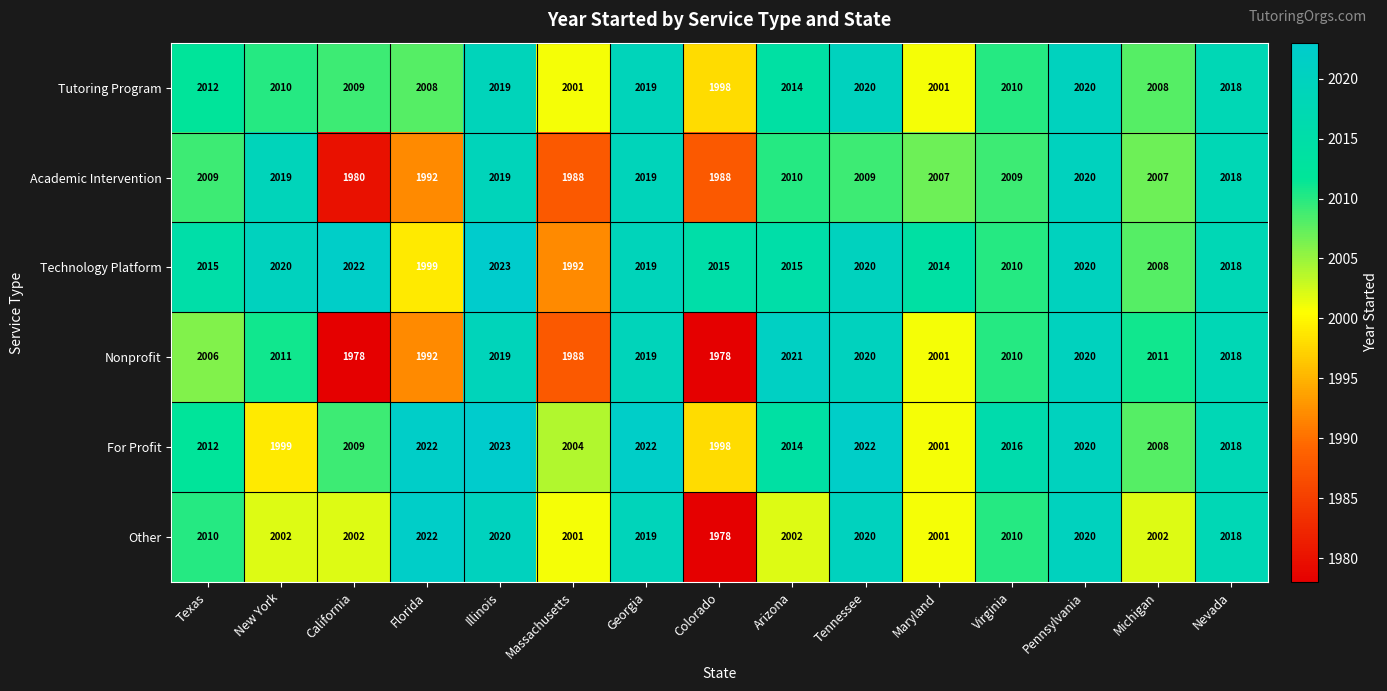

Is it true that For Profit equals 2020 at Pennsylvania?

True